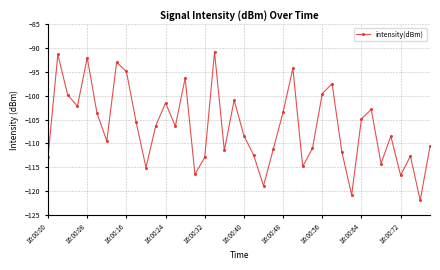

What is the minimum value shown in the chart?

-121.9